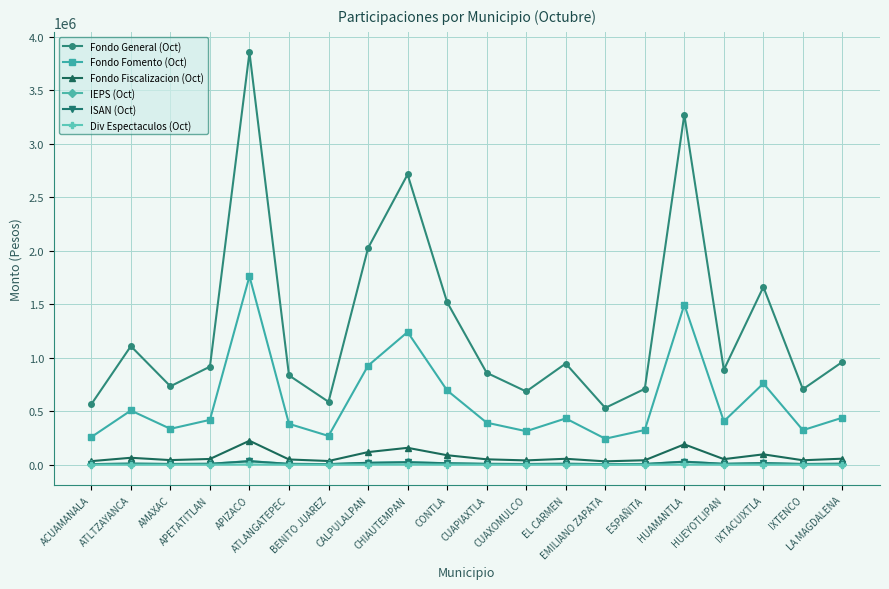

What are all the series names shown in the legend?

Fondo General (Oct), Fondo Fomento (Oct), Fondo Fiscalizacion (Oct), IEPS (Oct), ISAN (Oct), Div Espectaculos (Oct)